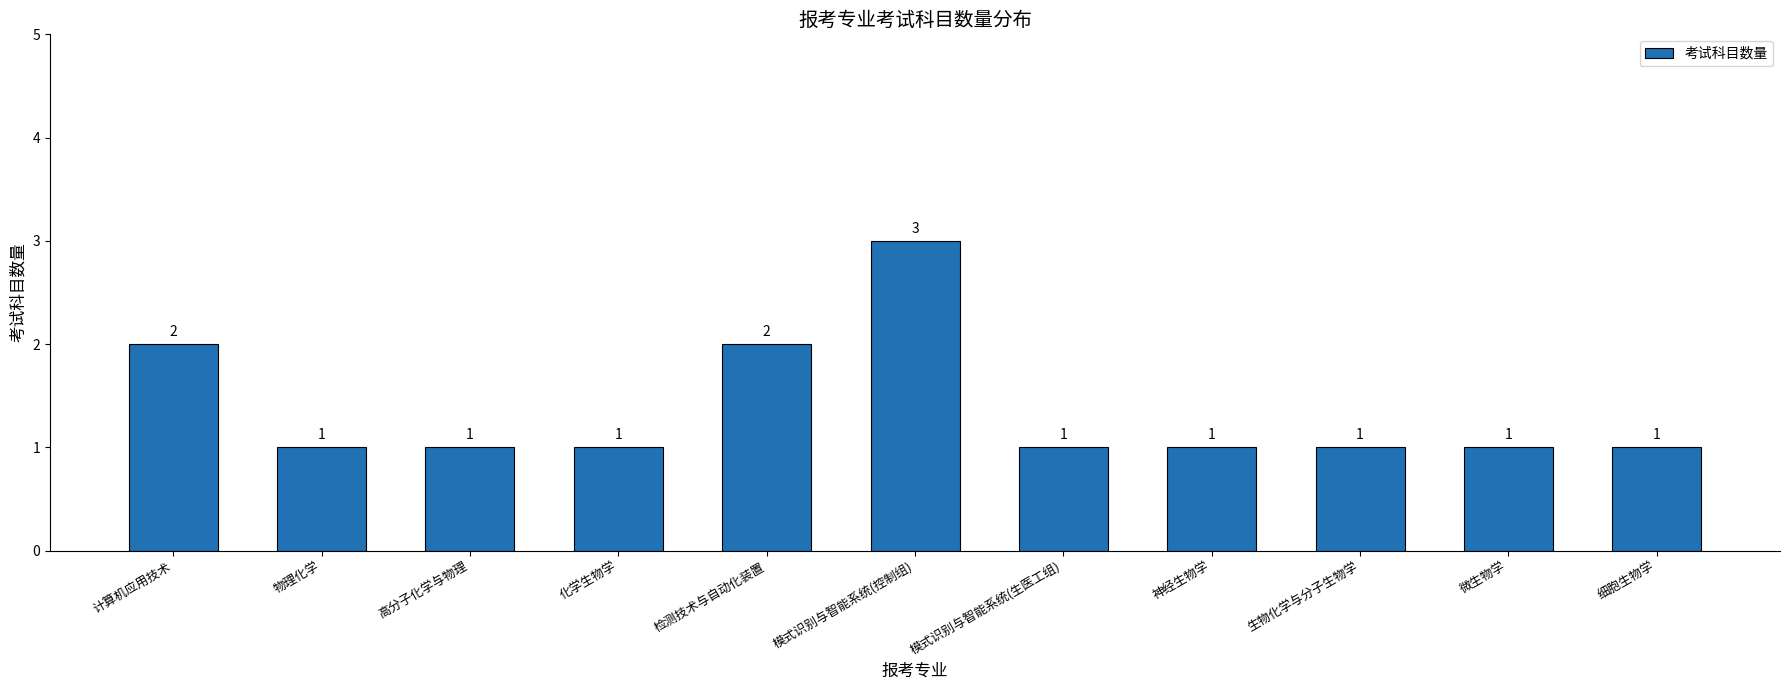

How many distinct data groups are displayed?

1